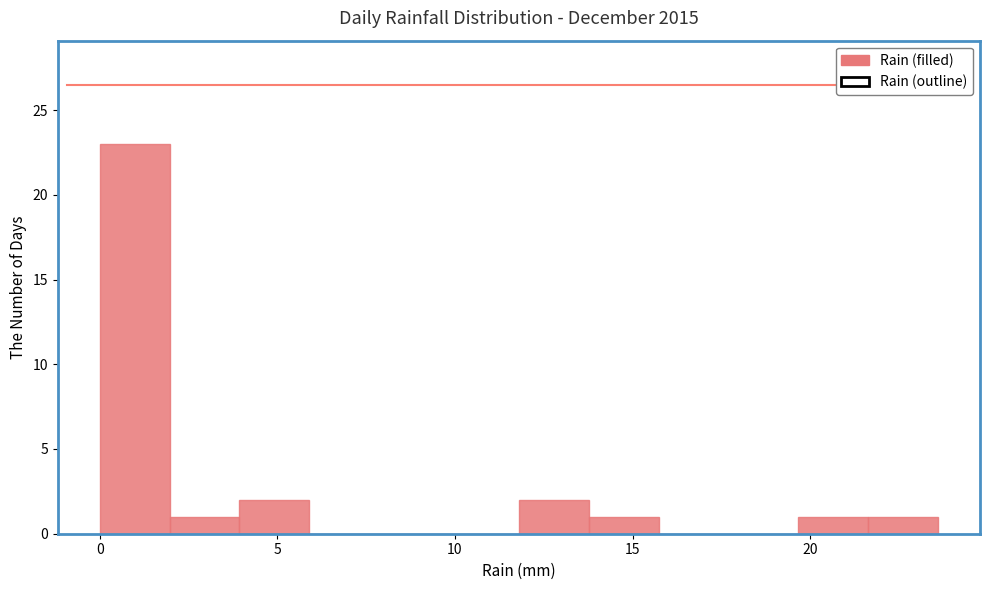

Around what value on the x-axis is the tallest bar? Give the approximate position of its centre, as read against the axis.

1.0